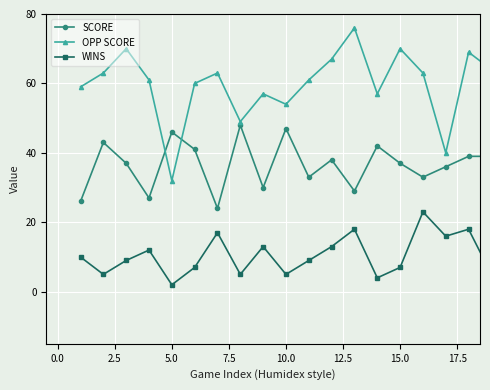

In SCORE, how many points are lower than both neighbors (excluding endpoints)?

6